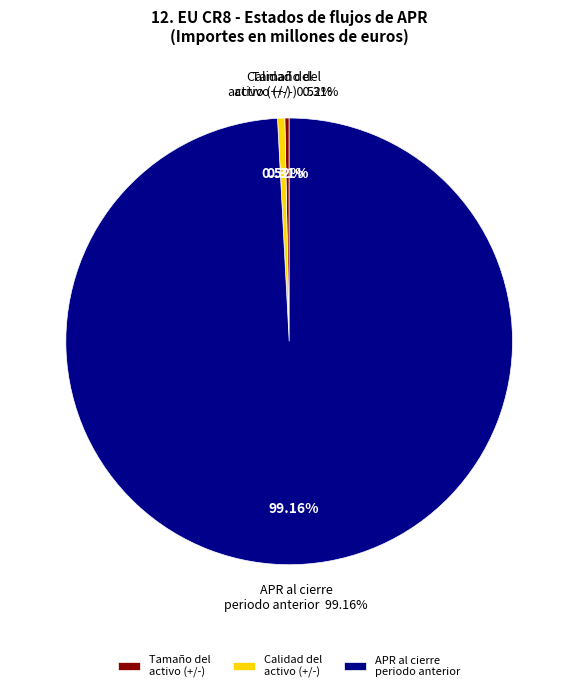

Rank the categories by value from lowest to highest.

Tamaño del activo (+/-), Calidad del activo (+/-), APR al cierre del periodo de referencia anterior